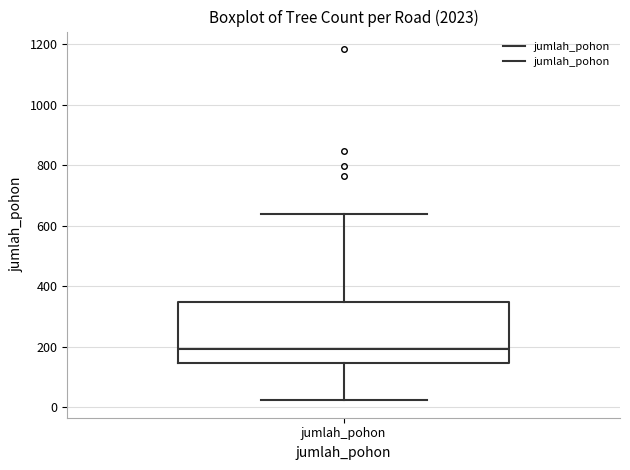

Transcribe this box plot: give where the median line is, the range the box spans, and where the two whiskers end, as read against the y-axis. The values are not printed on the chart, so give them approximately, as read against the axis.

median 200, box 140 to 340, whiskers 20 to 640